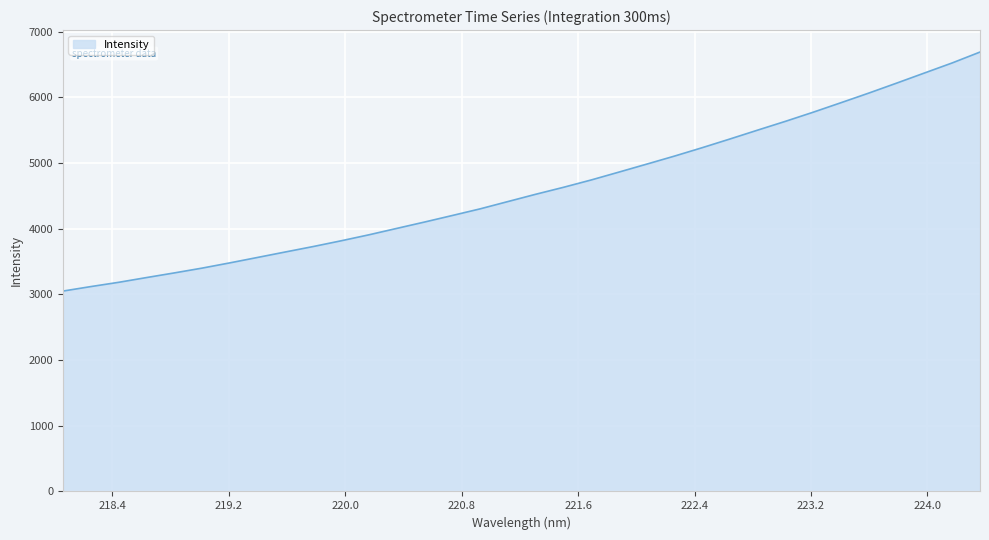

What is the difference between the maximum and minimum values?

3640.1